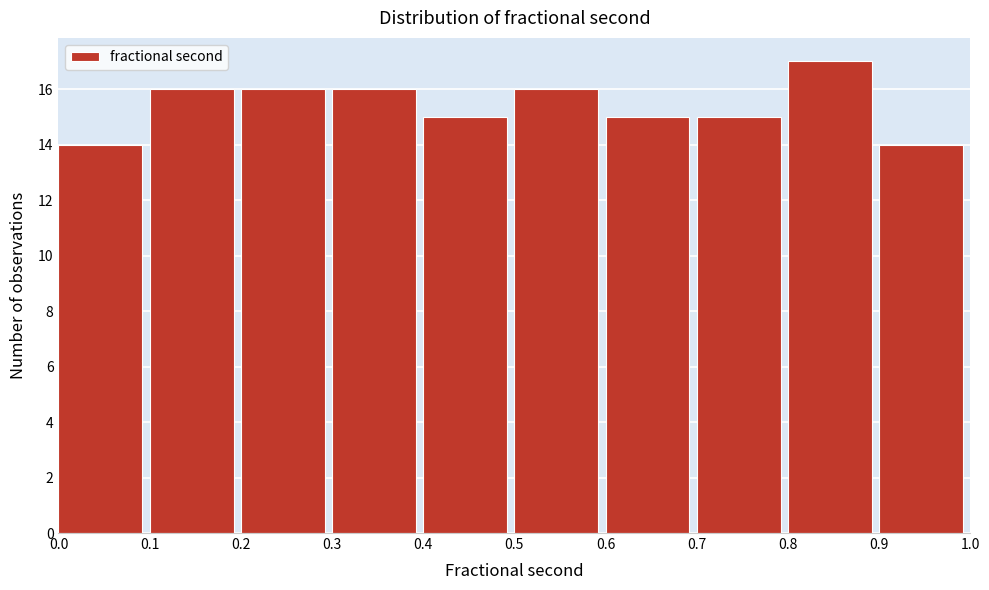

Reading left to right, list every bar in this chart as the range it spans on the x-axis followed by its height. The values are not printed on the chart, so give them approximately, as read against the axis.

0.0 to 0.1: 14
0.1 to 0.2: 16
0.2 to 0.3: 16
0.3 to 0.4: 16
0.4 to 0.5: 15
0.5 to 0.6: 16
0.6 to 0.7: 15
0.7 to 0.8: 15
0.8 to 0.9: 17
0.9 to 1.0: 14